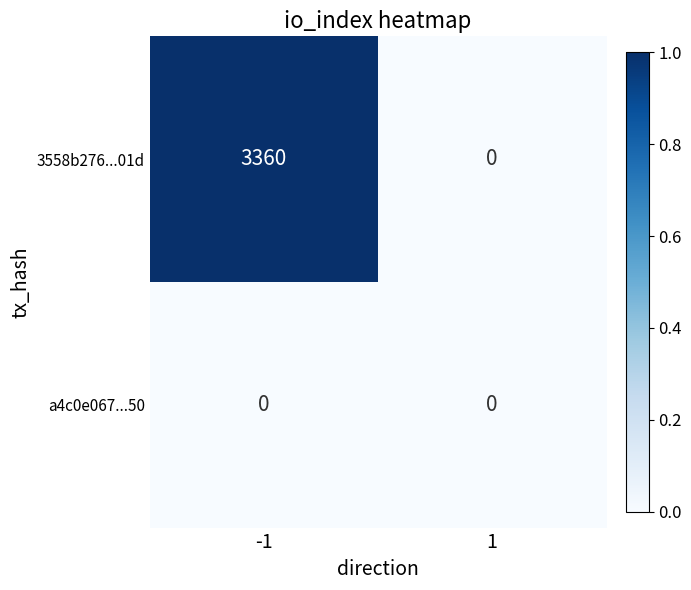

Reading left to right, list all the values displayed in this chart.

3558b276...01d: 3360	0
a4c0e067...50: 0	0